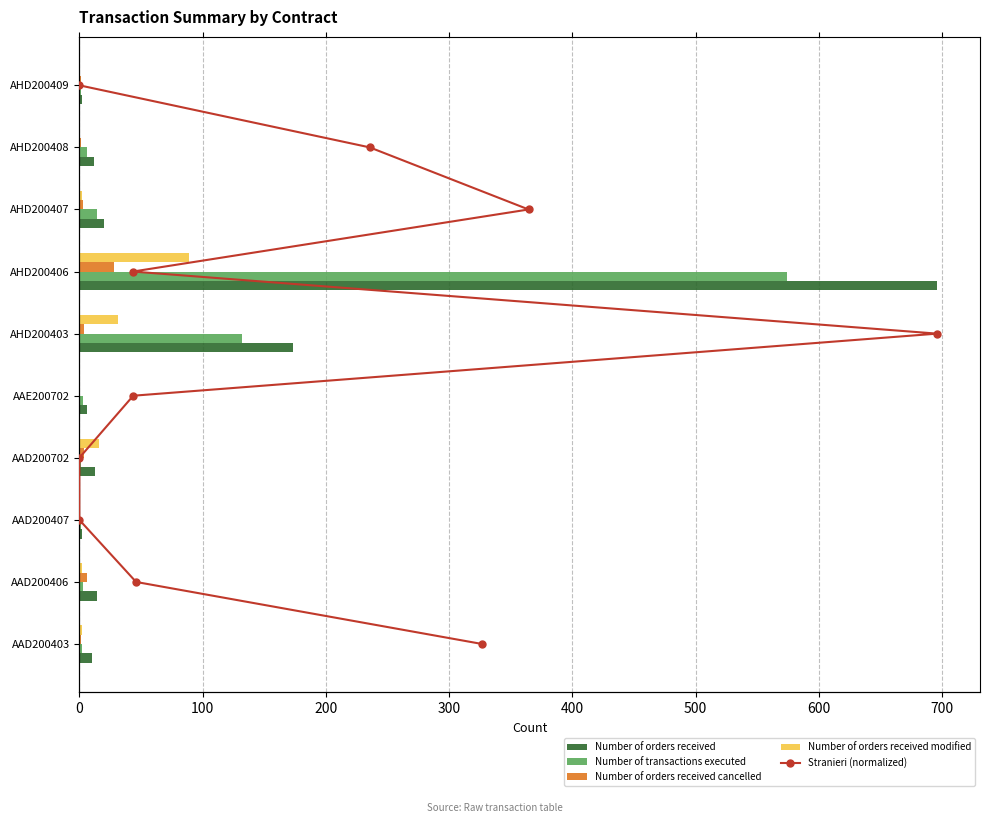

What are all the series names shown in the legend?

Number of orders received, Number of transactions executed, Number of orders received cancelled, Number of orders received modified, Stranieri (normalized)